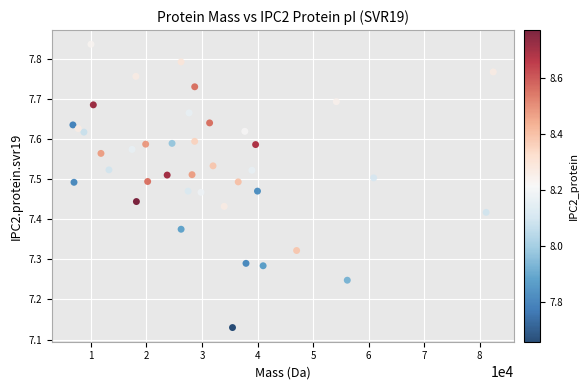

What is the range of Y values (max minus min)?

0.7